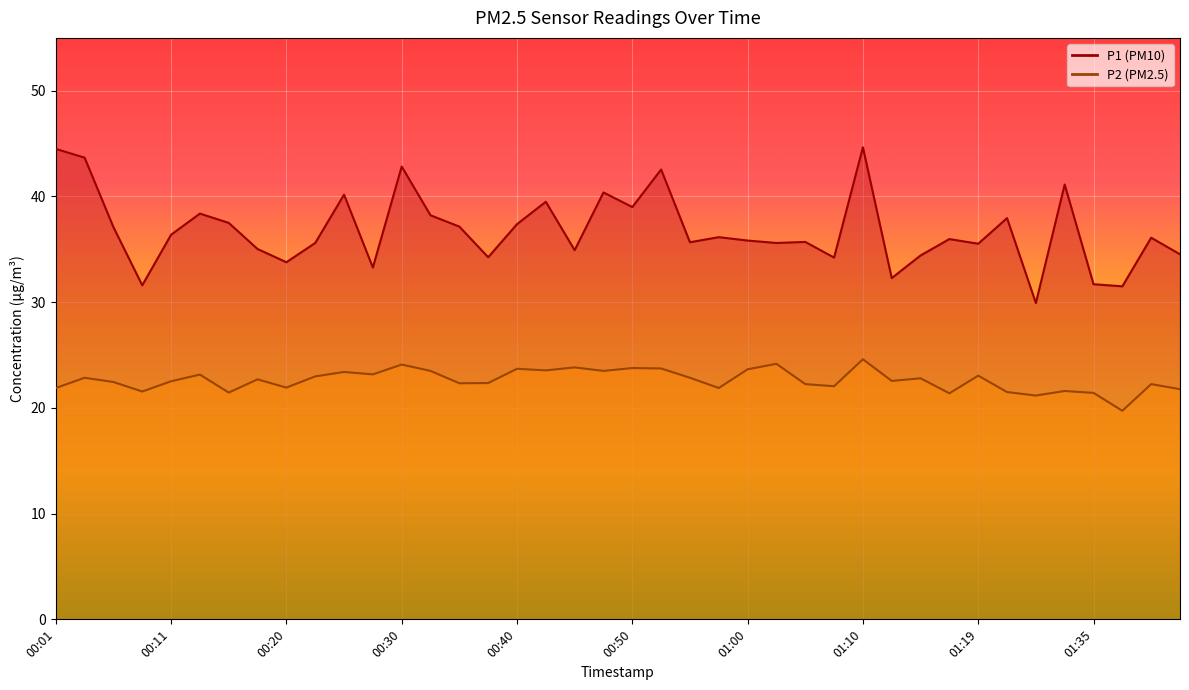

What is the label of the 34th point from the left?

01:27